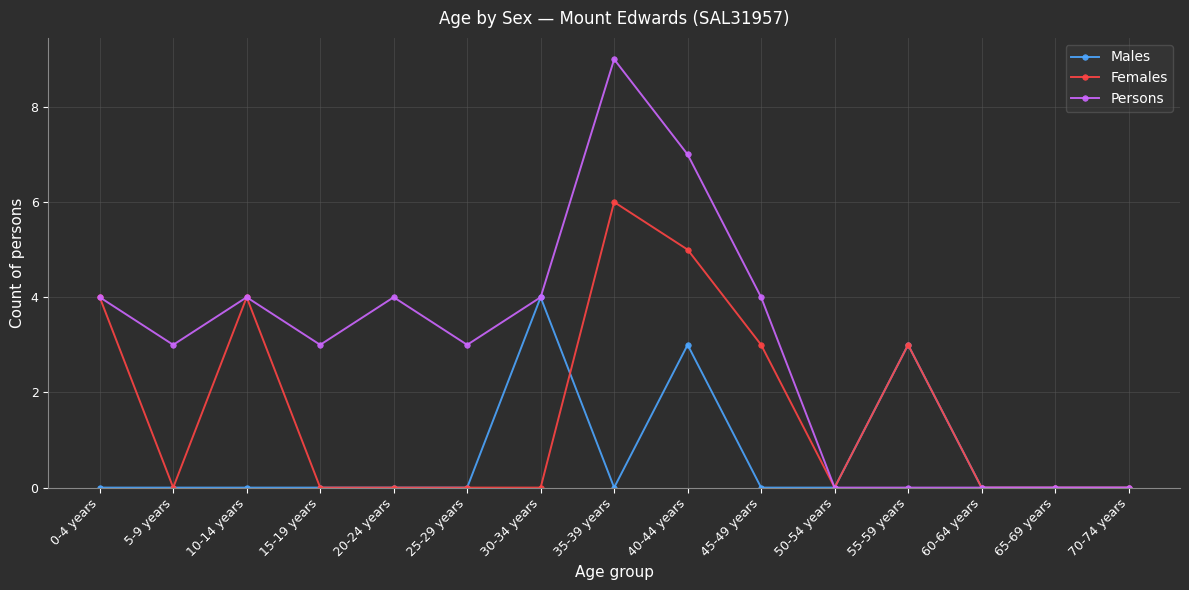

How many lines are shown in the chart?

3